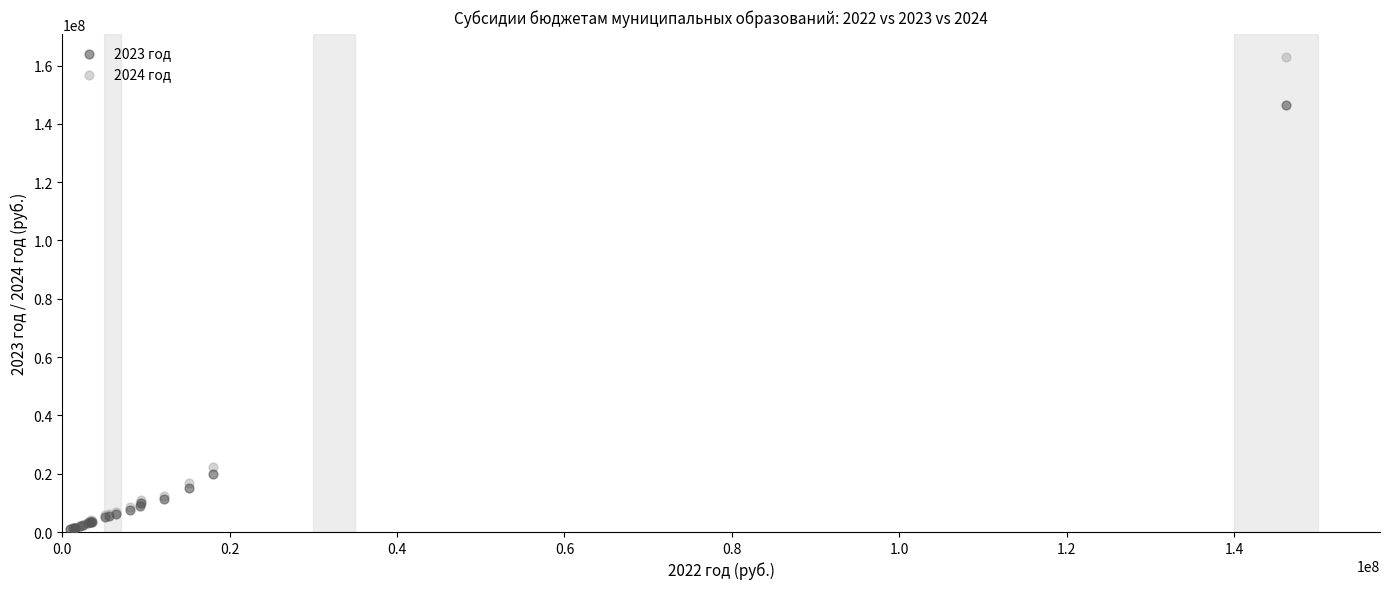

What are all the series names shown in the legend?

2023 год, 2024 год